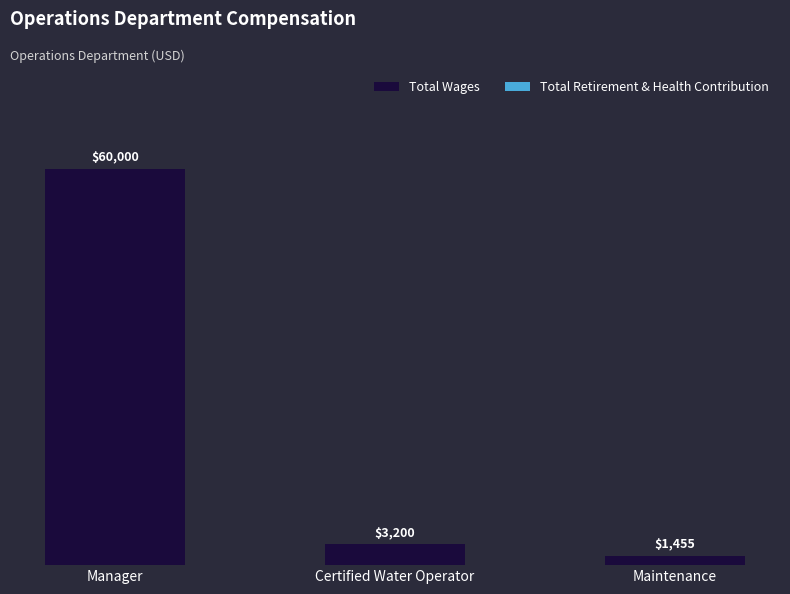

Rank the categories by value from highest to lowest.

Manager, Certified Water Operator, Maintenance